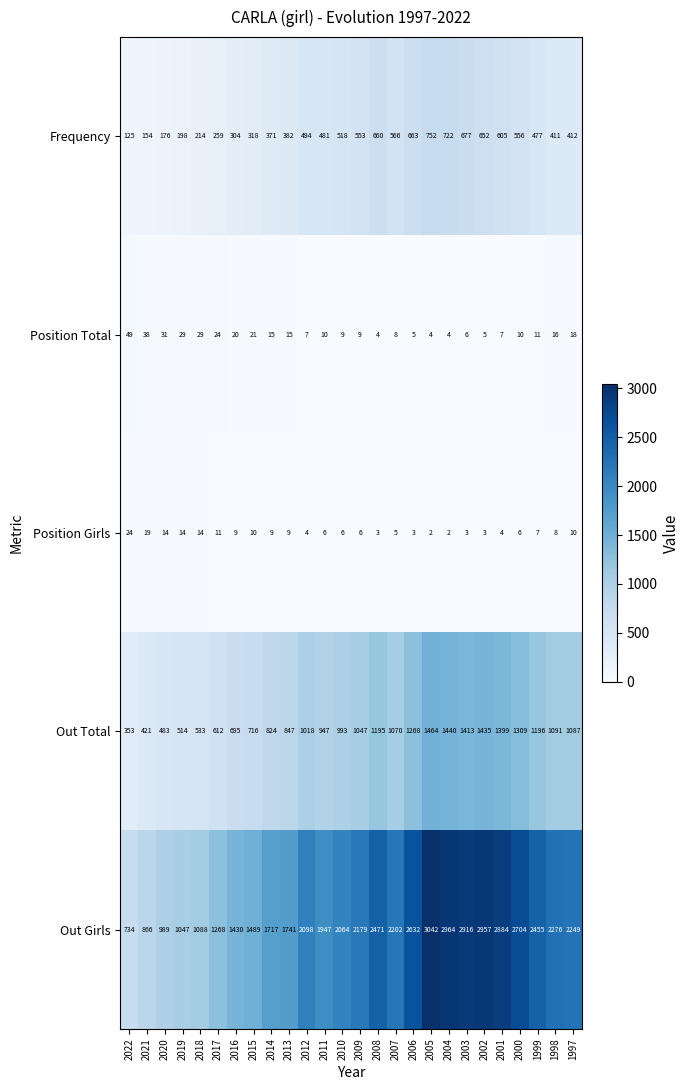

List the labels in order of Out Total value, smallest first.

2022, 2021, 2020, 2019, 2018, 2017, 2016, 2015, 2014, 2013, 2011, 2010, 2012, 2009, 2007, 1997, 1998, 2008, 1999, 2006, 2000, 2001, 2003, 2002, 2004, 2005